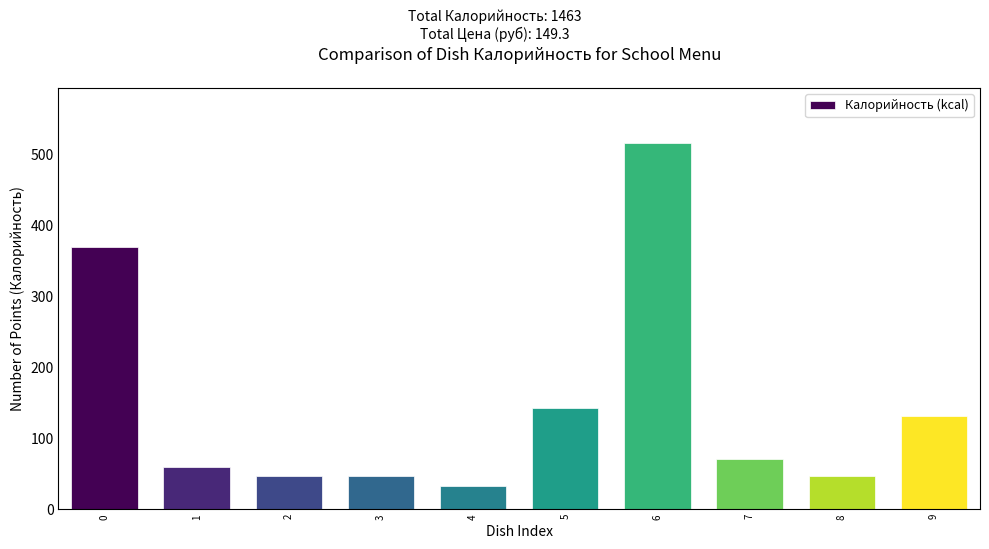

How many series are shown in this chart?

1